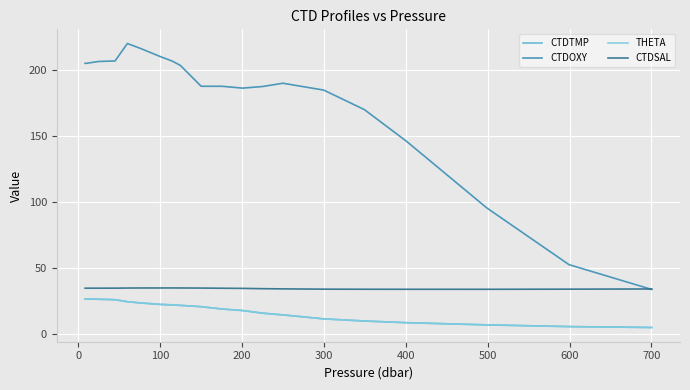

True or false: CTDTMP and CTDSAL cross at least once.

False